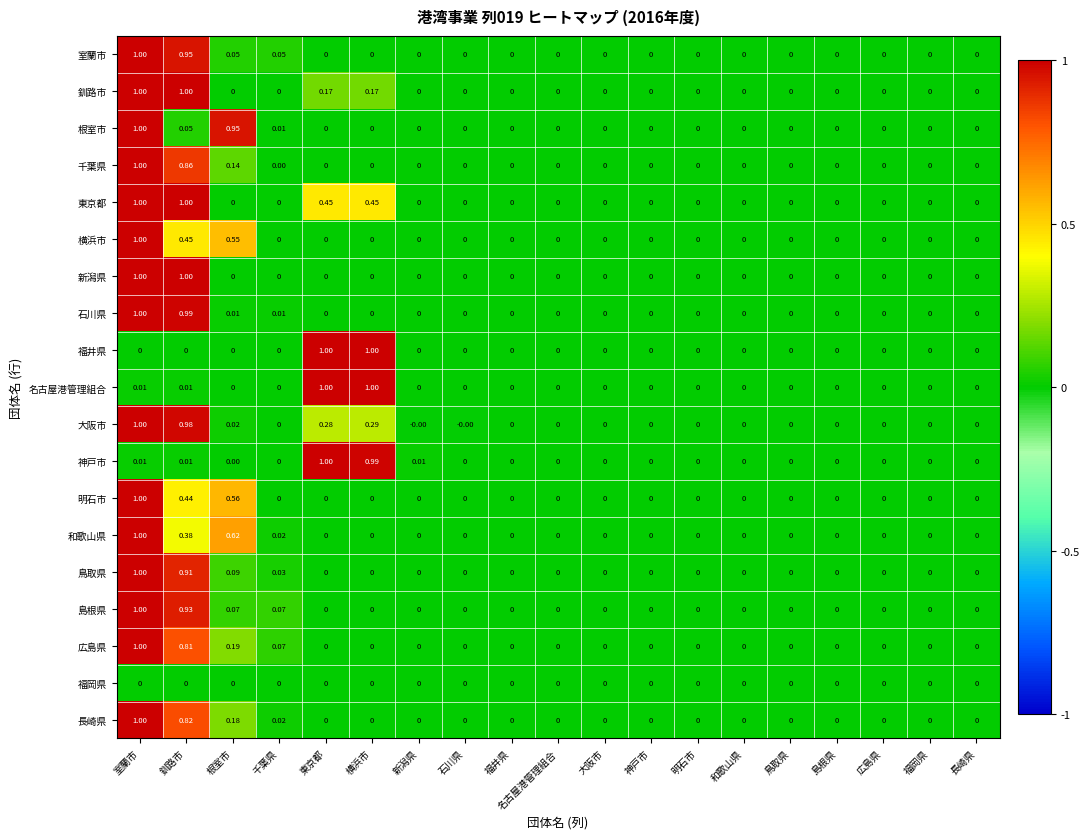

How many values in 千葉県 are above zero?

3